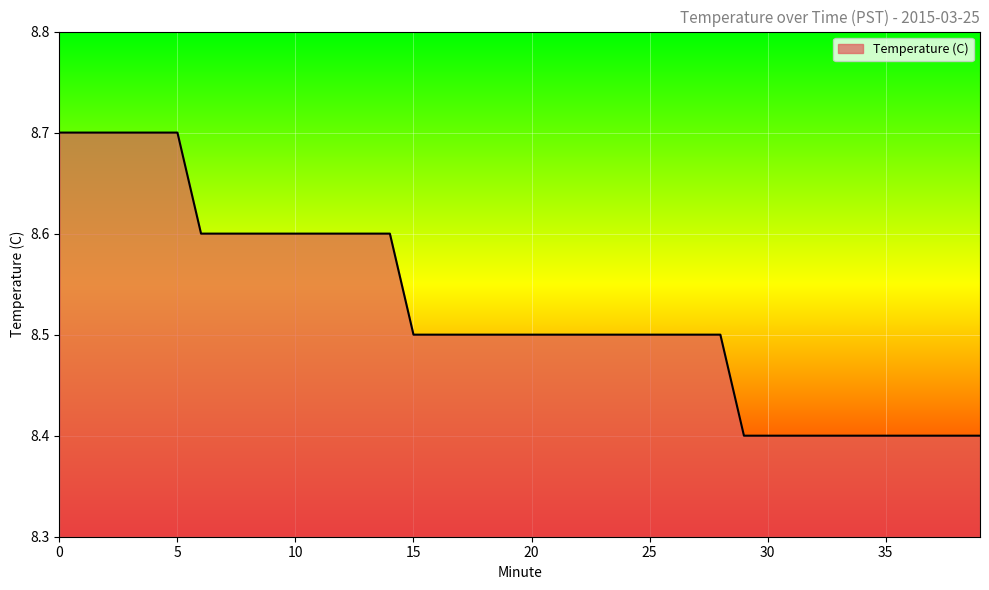

What is the minimum value shown in the chart?

8.4